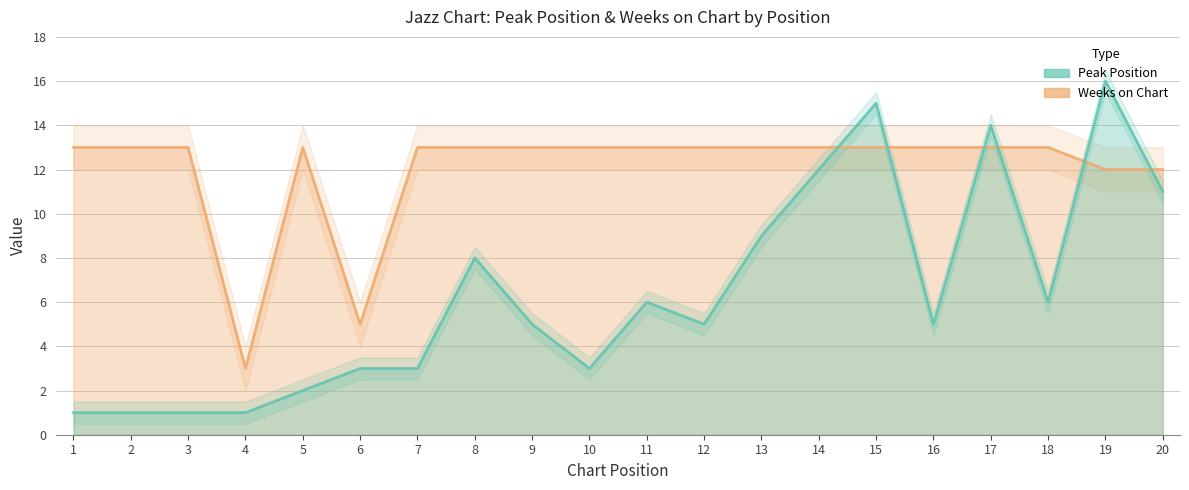

What is the average value of the Peak Position series?

6